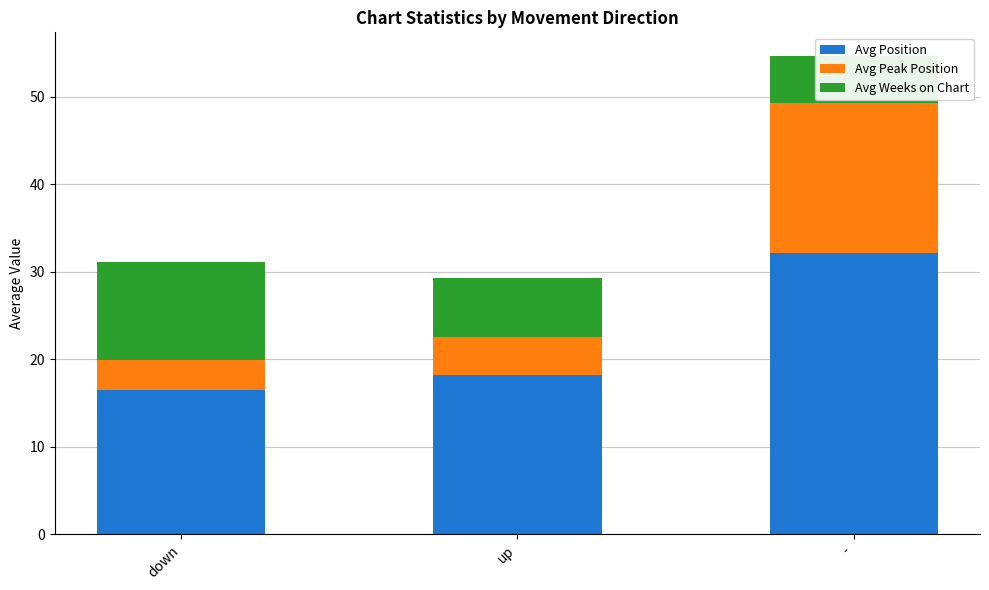

Reading left to right, transcribe all the data shown in this chart.

Avg Position: 16.4	18.2	32.1
Avg Peak Position: 3.4	4.4	17.1
Avg Weeks on Chart: 11.2	6.8	5.4